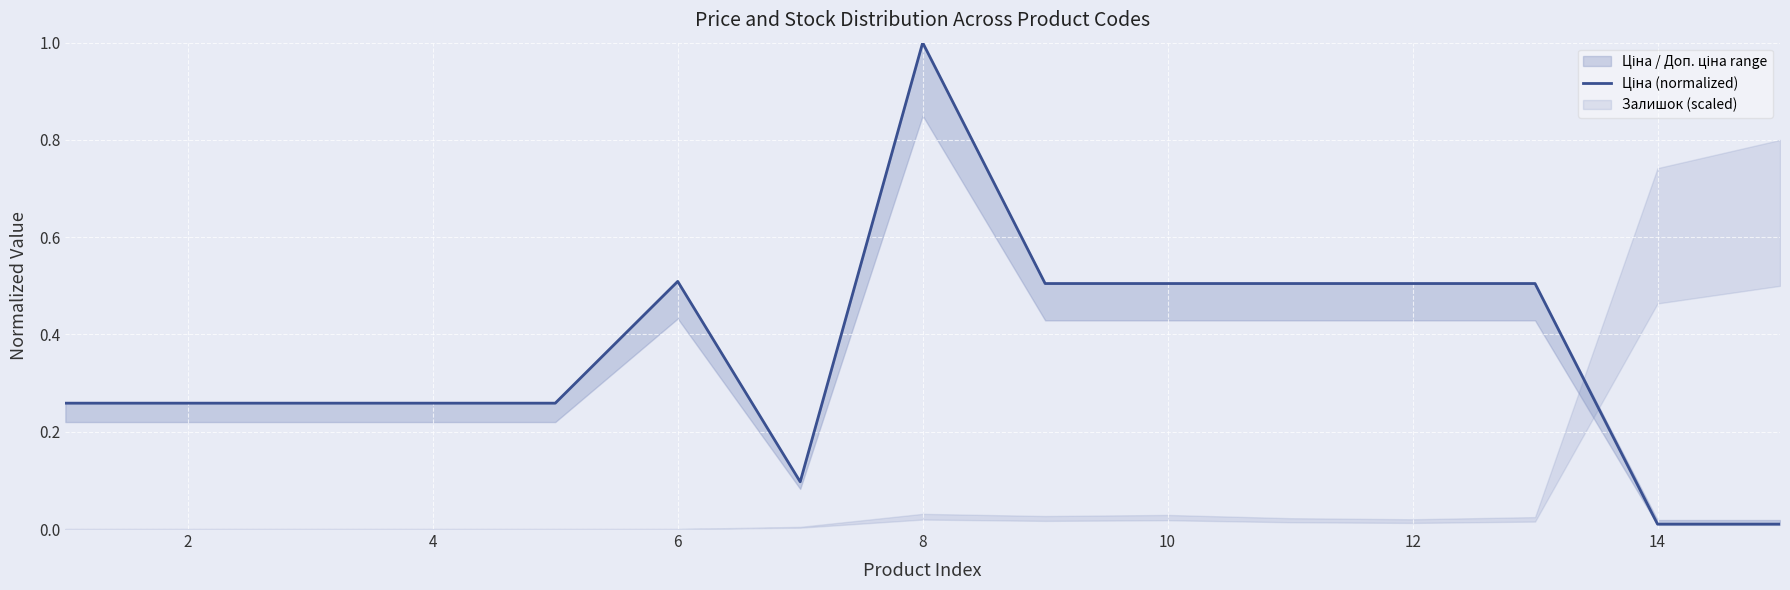

What is the greatest value displayed?

1.0